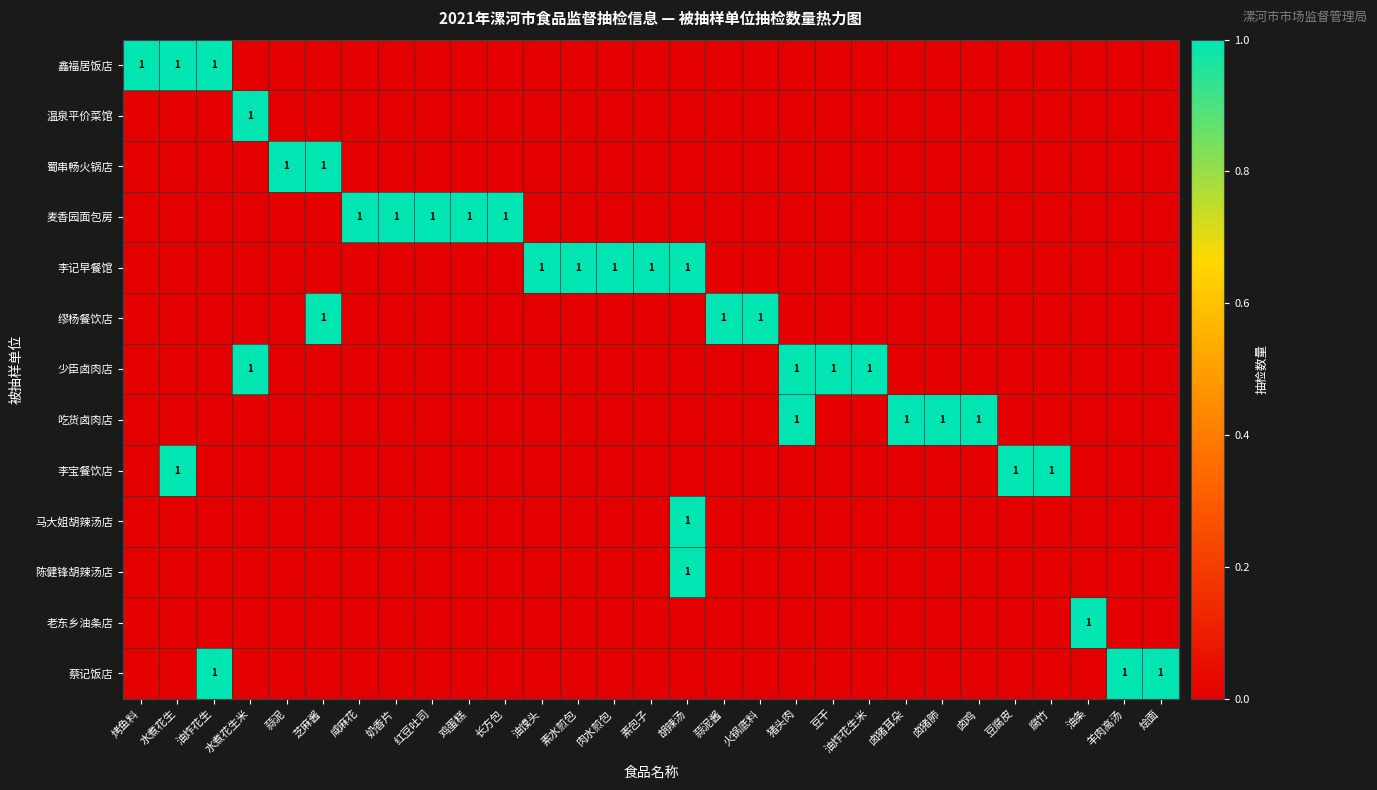

What is the spread (max minus min) of values at 腐竹?

1